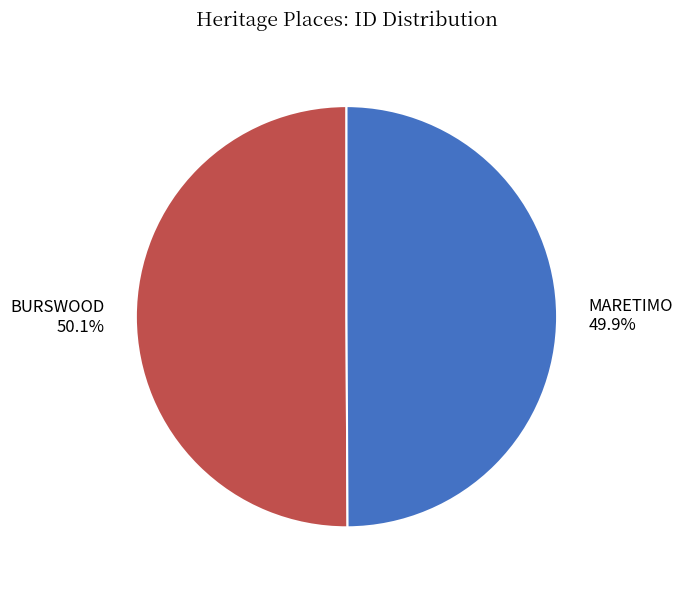

The MARETIMO slice represents 38% of the pie. True or false?

False